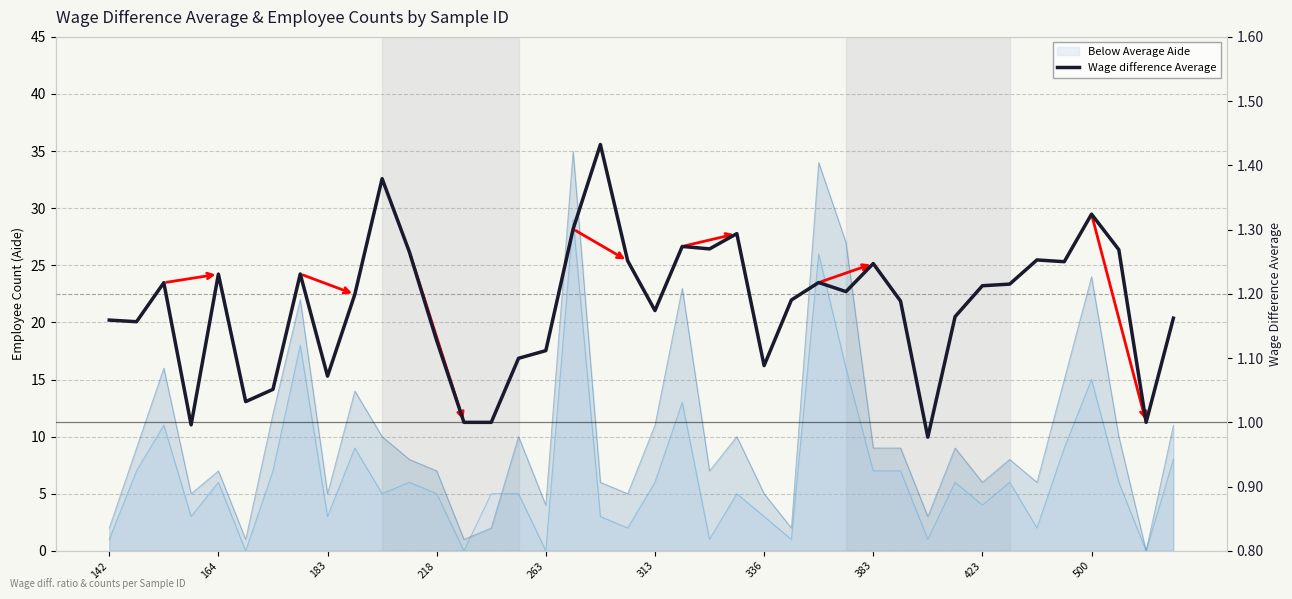

What is the value of the 5th point from the left?

1.2